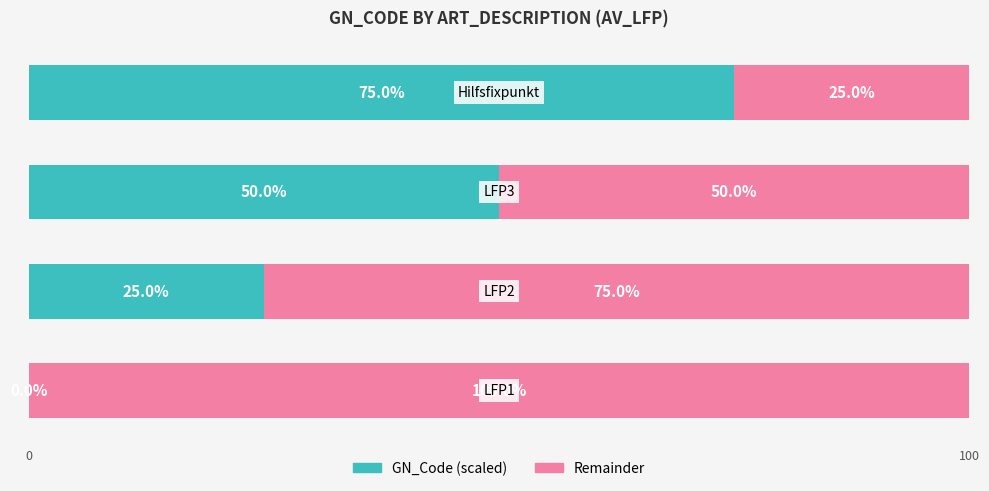

How many data points does each series have?

4